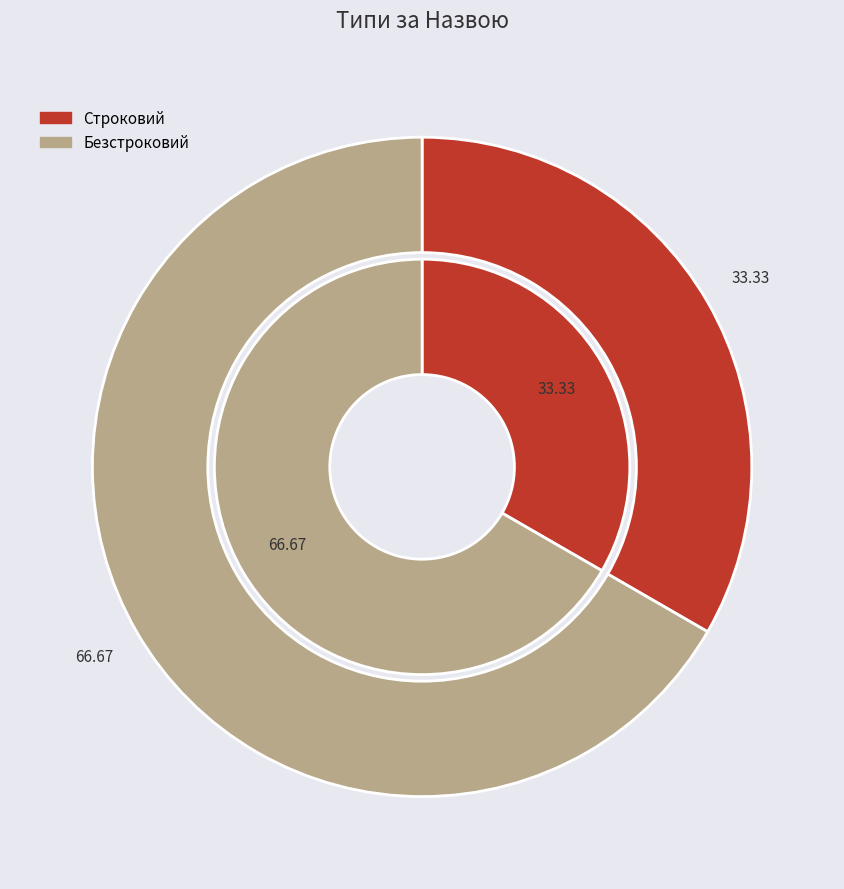

How many segments does this pie chart have?

2